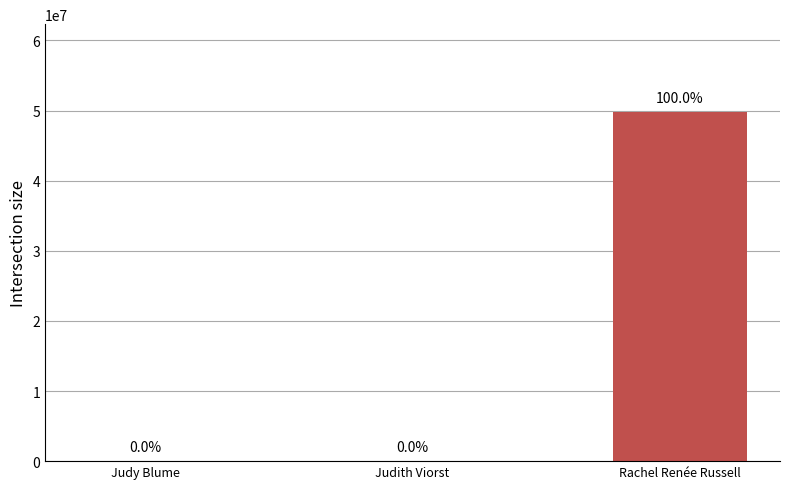

List the labels in order of value, smallest first.

Judith Viorst, Judy Blume, Rachel Renée Russell